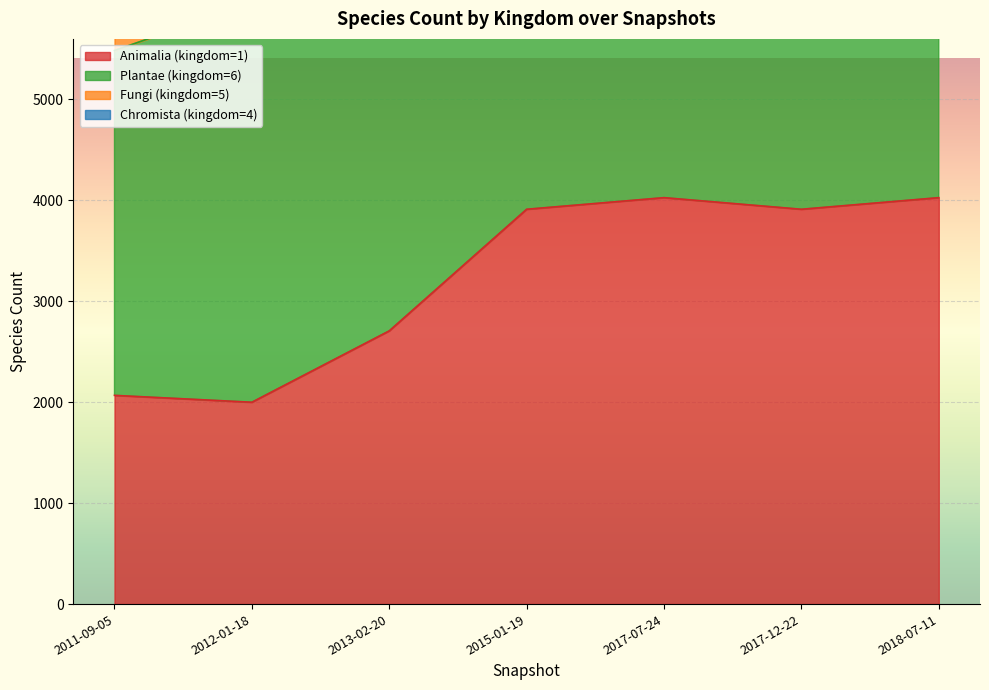

What is the spread (max minus min) of values at 2017-12-22?

4746